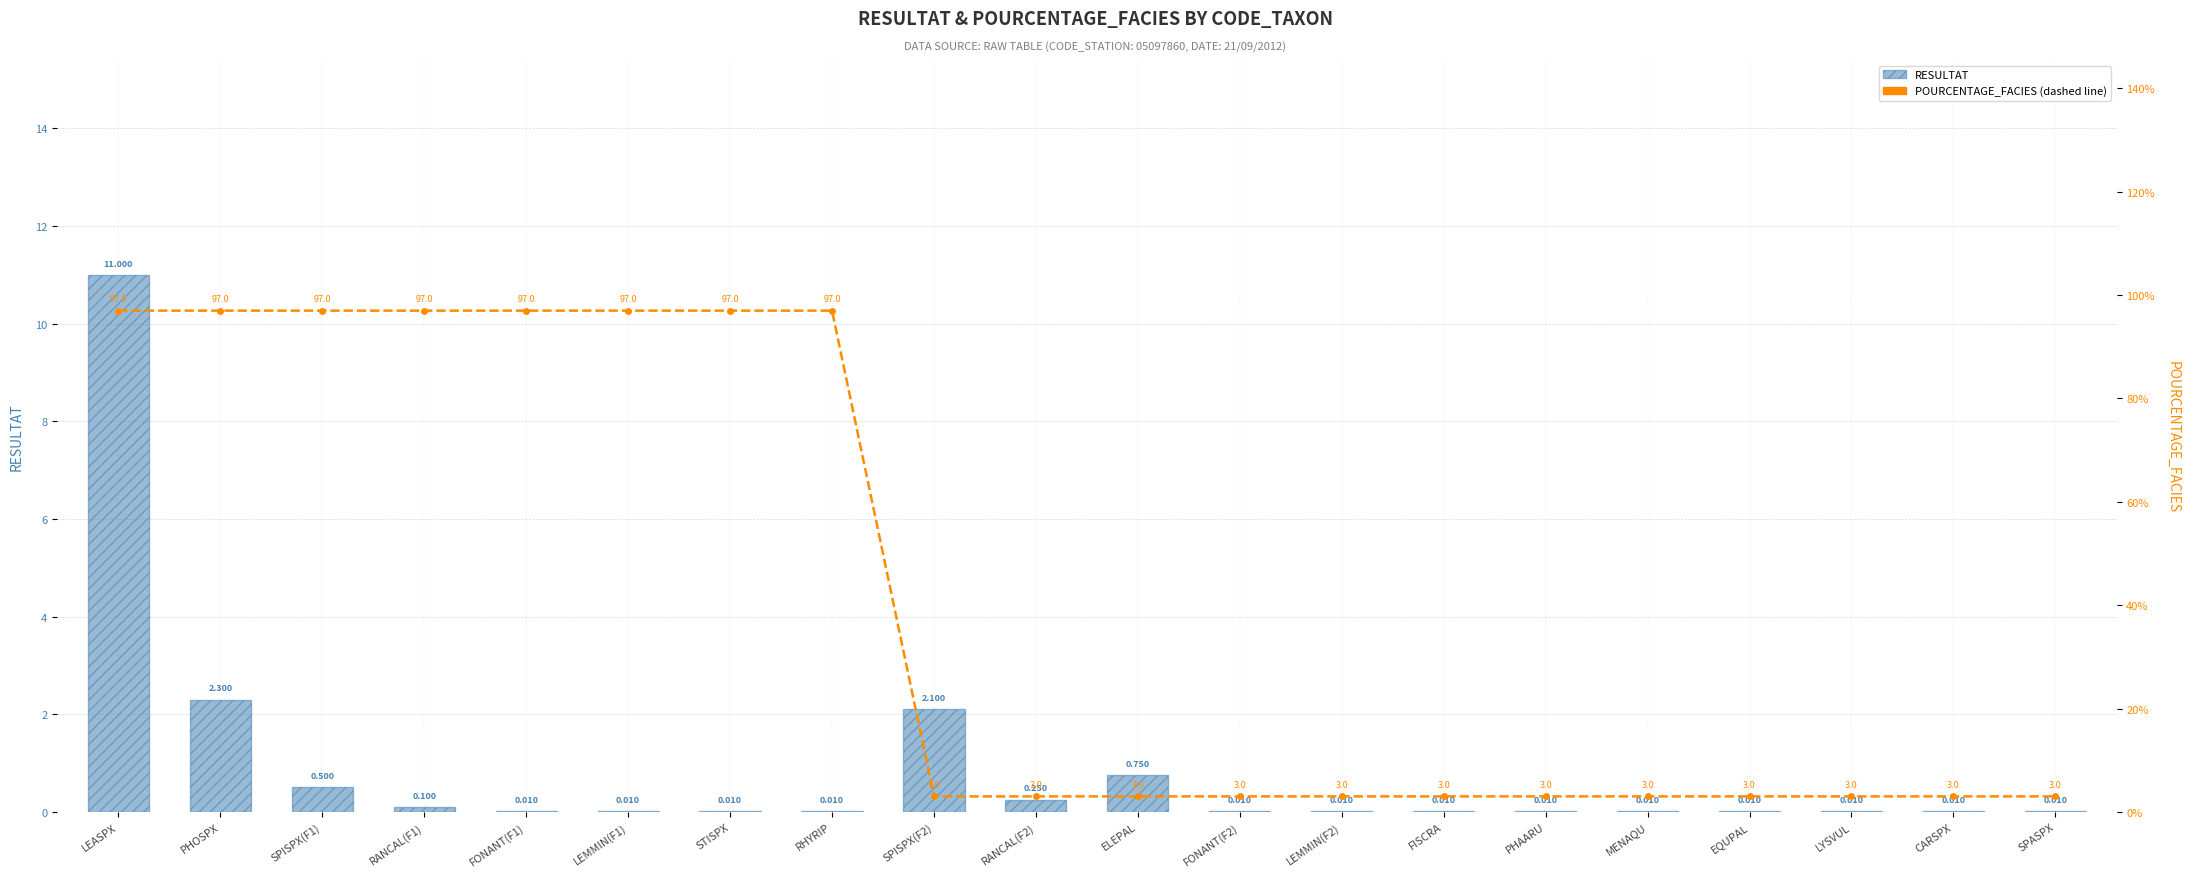

List the series in order of their peak value, lowest first.

RESULTAT, POURCENTAGE_FACIES